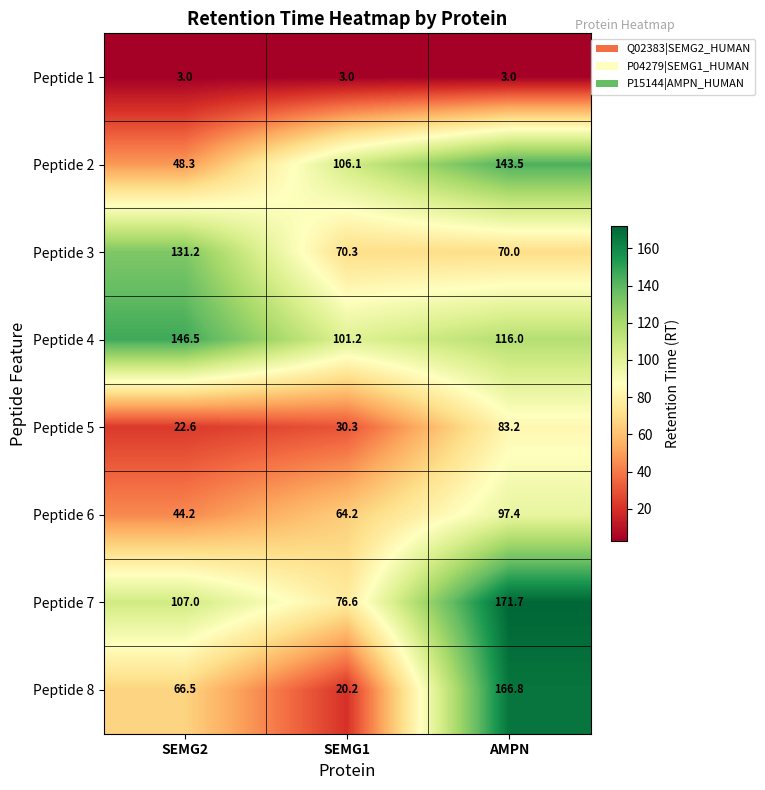

Rank the series at SEMG1 from highest to lowest value.

Peptide 2, Peptide 4, Peptide 7, Peptide 3, Peptide 6, Peptide 5, Peptide 8, Peptide 1